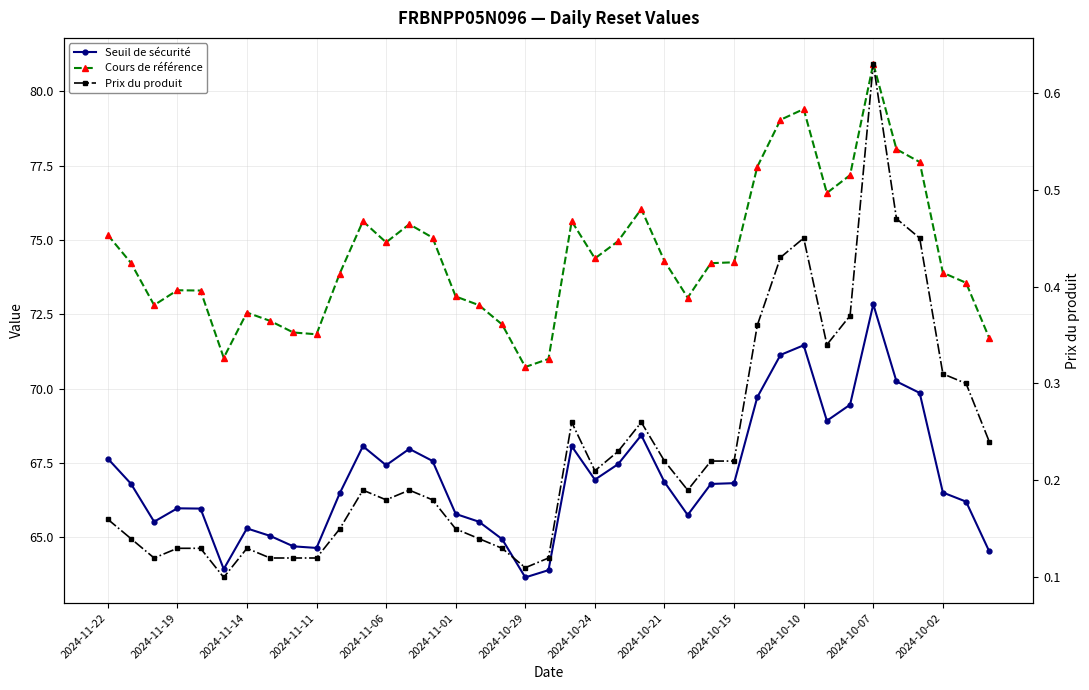

Rank the series by their maximum value, from lowest to highest.

Prix du produit, Seuil de sécurité, Cours de référence